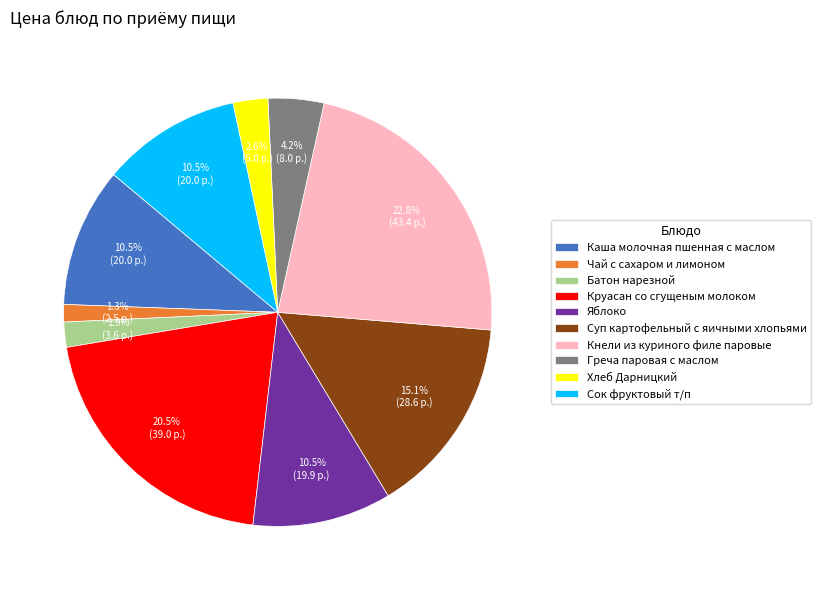

Is Батон нарезной the majority of the pie?

No